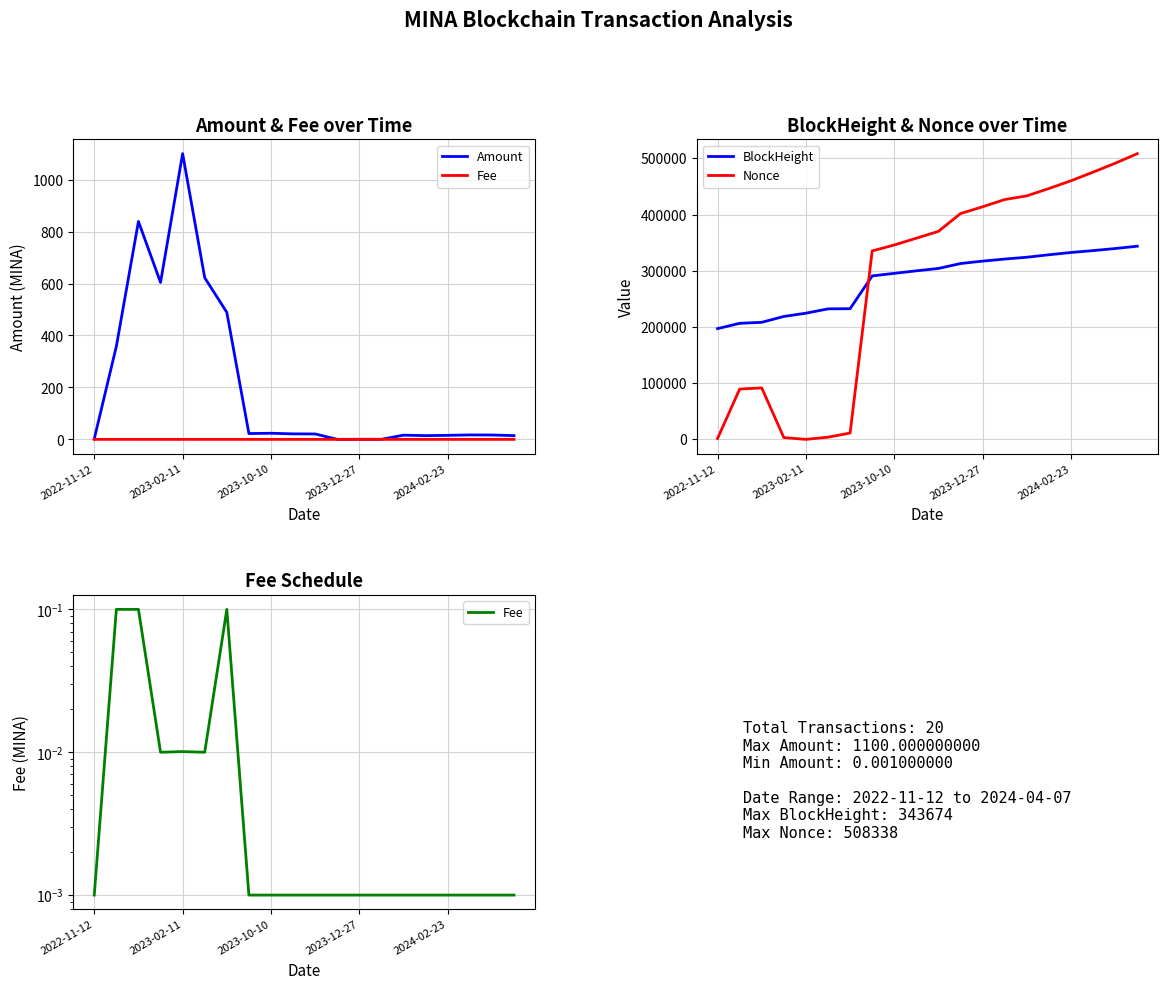

Is the value of Nonce at 2024-02-23 greater than the value of BlockHeight at 2024-02-23?

Yes